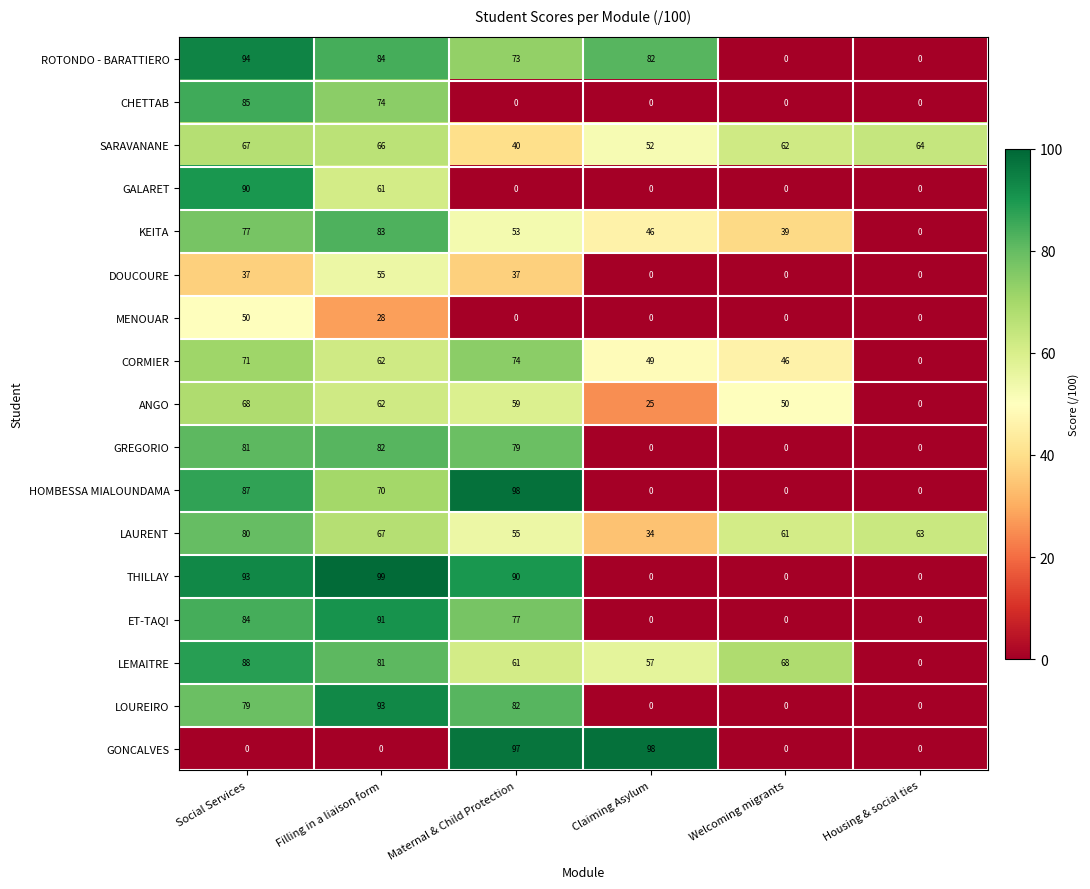

What is the total value across all series at Housing & social ties?

127